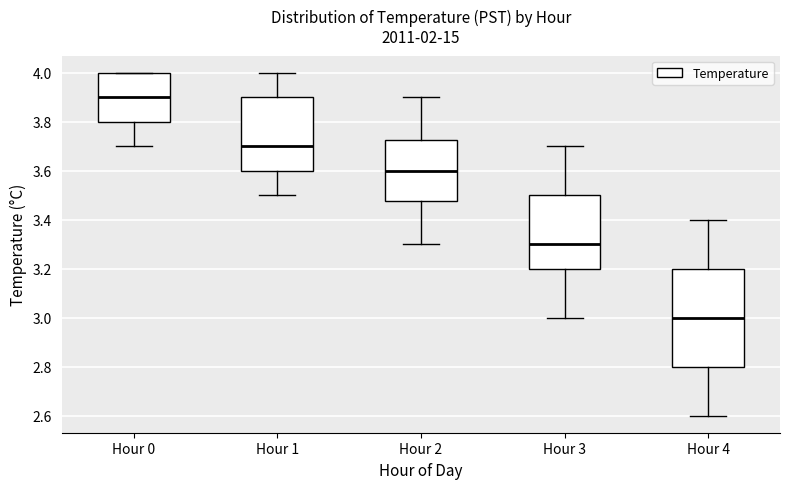

Reading left to right, transcribe this box plot: for each box, give where its median line is, the range the box spans, and where its two whiskers end, as read against the y-axis. The values are not printed on the chart, so give them approximately, as read against the axis.

Hour 0: median 3.90, box 3.80 to 4.00, whiskers 3.70 to 4.00
Hour 1: median 3.70, box 3.60 to 3.90, whiskers 3.50 to 4.00
Hour 2: median 3.60, box 3.48 to 3.72, whiskers 3.30 to 3.90
Hour 3: median 3.30, box 3.20 to 3.50, whiskers 3.00 to 3.70
Hour 4: median 3.00, box 2.80 to 3.20, whiskers 2.60 to 3.40